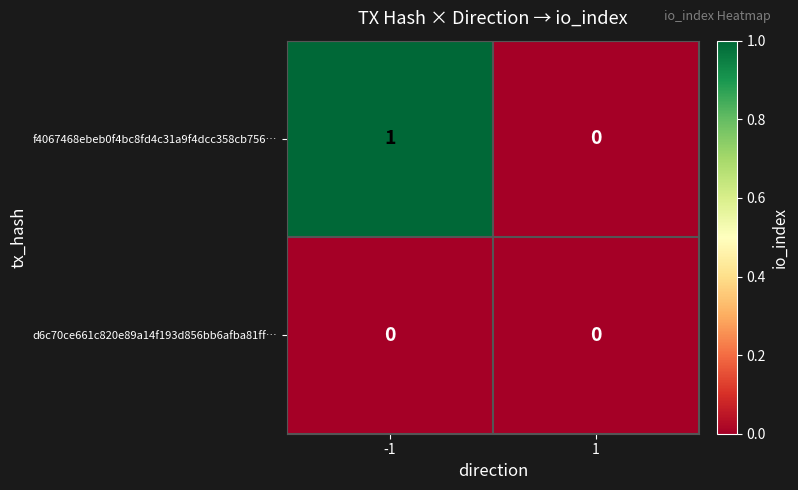

Which series has the largest total across all categories?

f4067468ebeb0f4bc8fd4c31a9f4dcc358cb756…